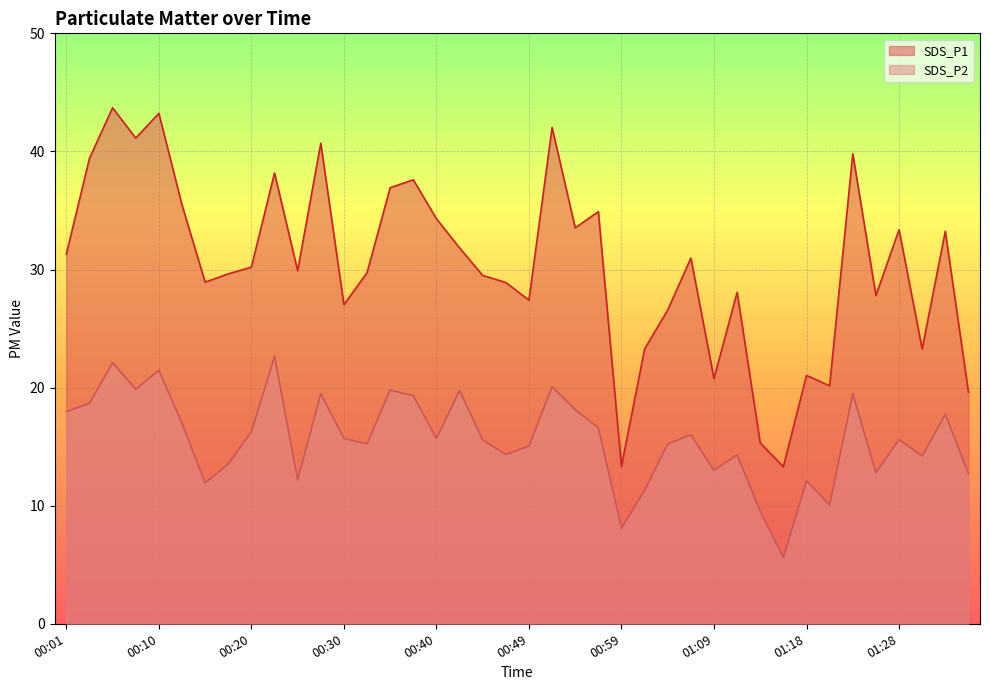

At how many categories does at least one series exceed 24?

31